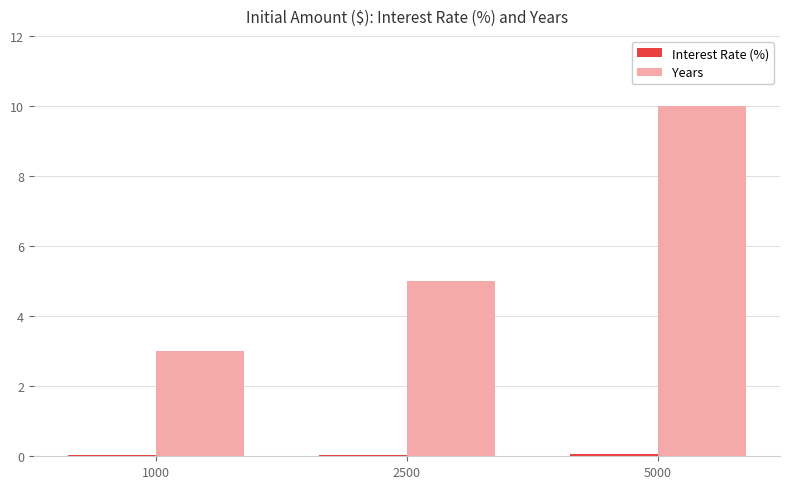

Which series has the widest spread of values?

Years